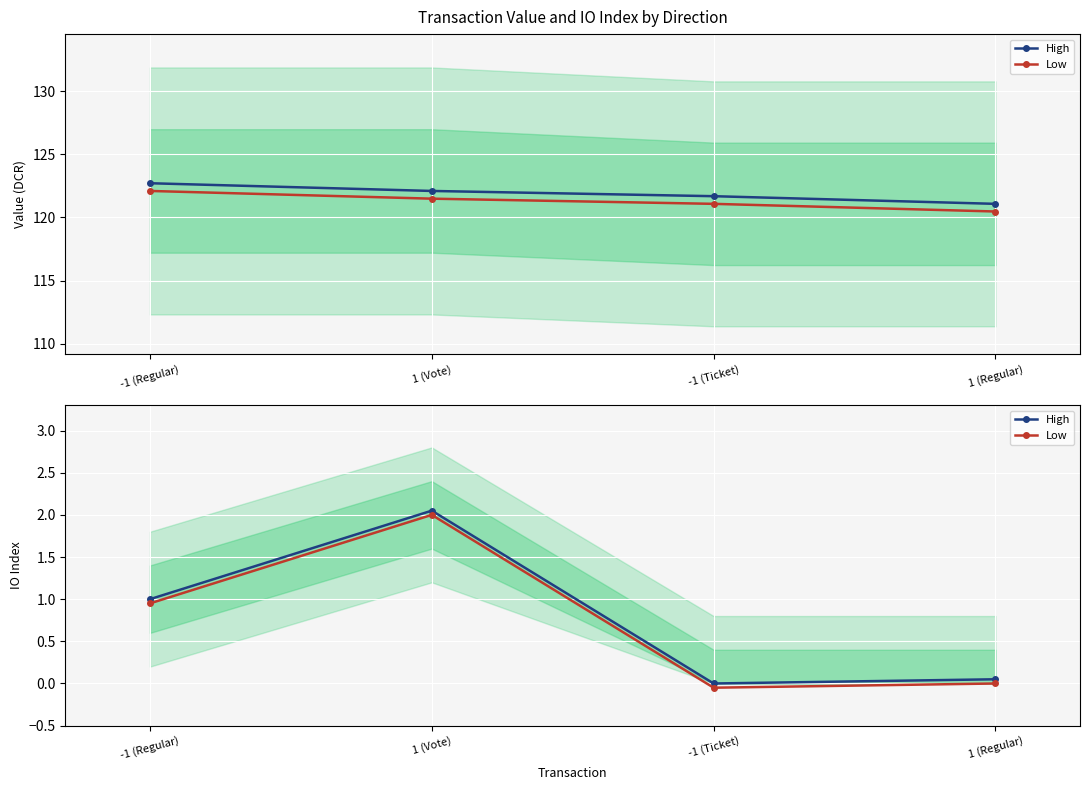

True or false: High and Low intersect in this chart.

False